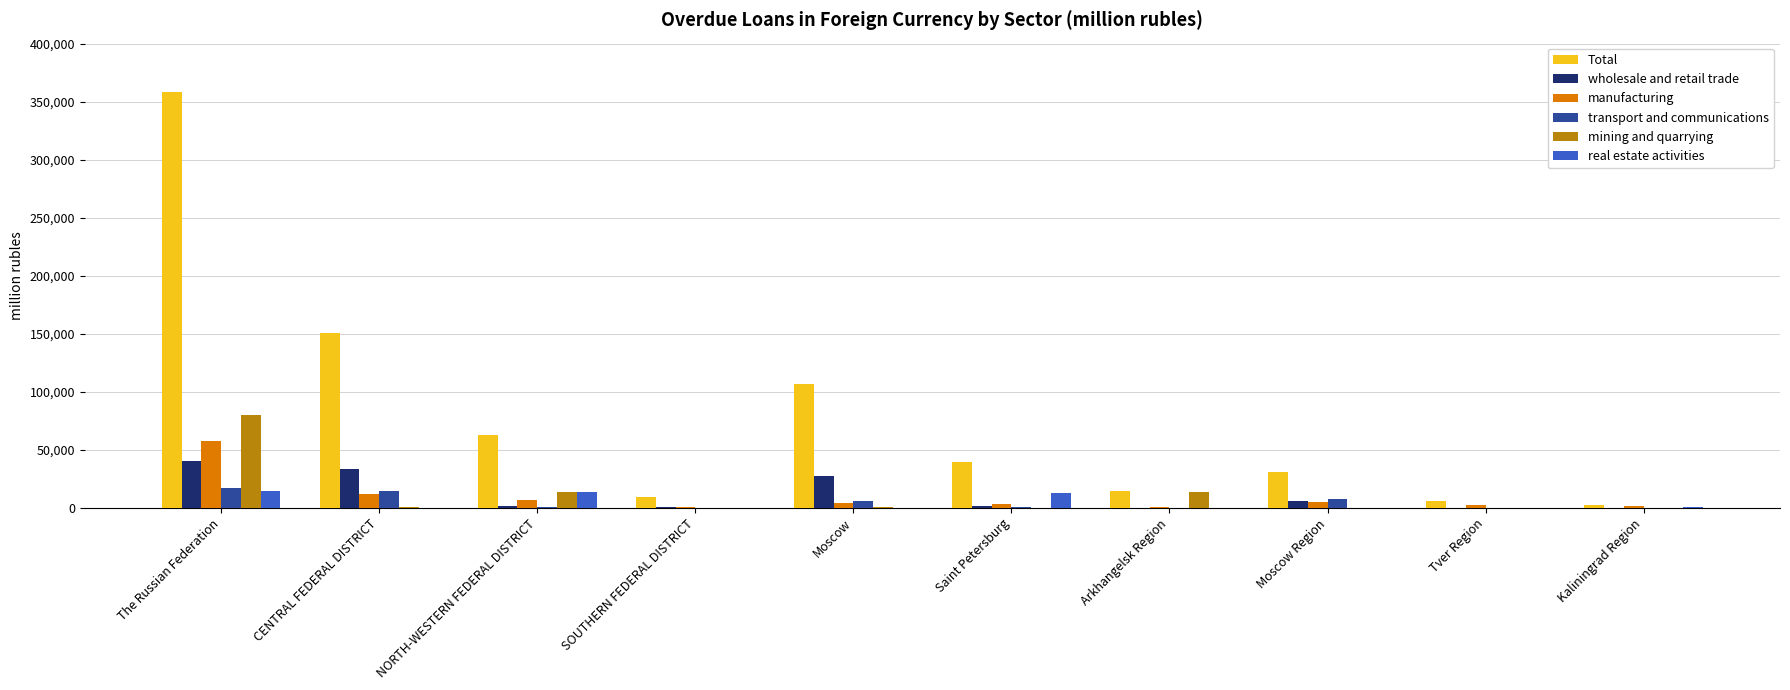

What is the sum of the Total values at Arkhangelsk Region and Kaliningrad Region?

16821